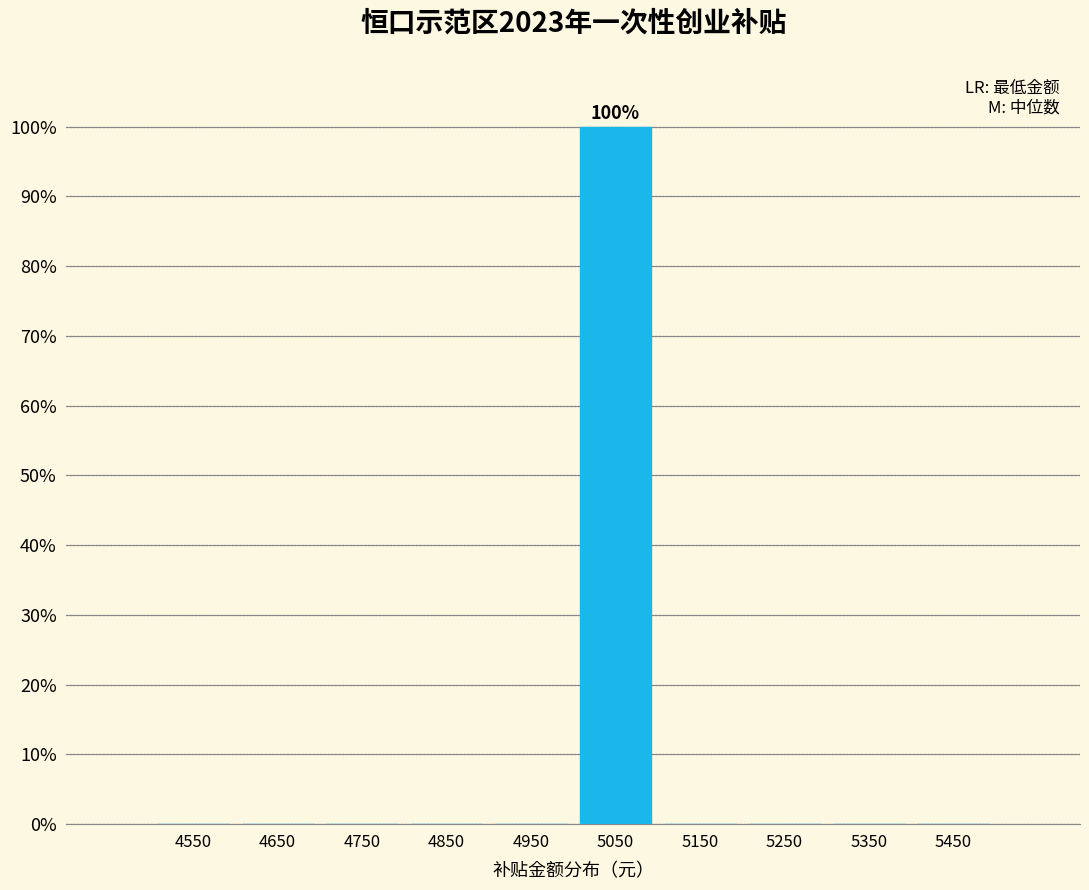

Which range on the x-axis has the tallest bar?

5000 to 5100